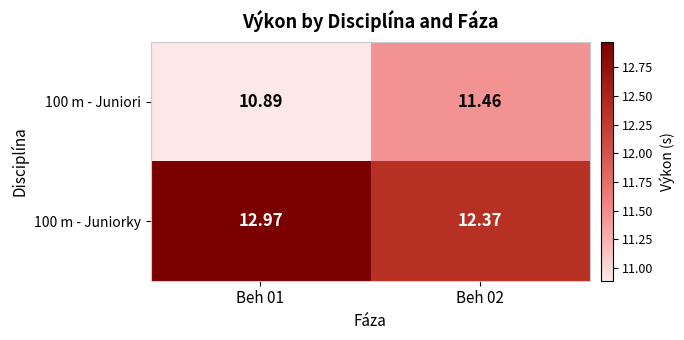

Which series has the largest total across all categories?

100 m - Juniorky